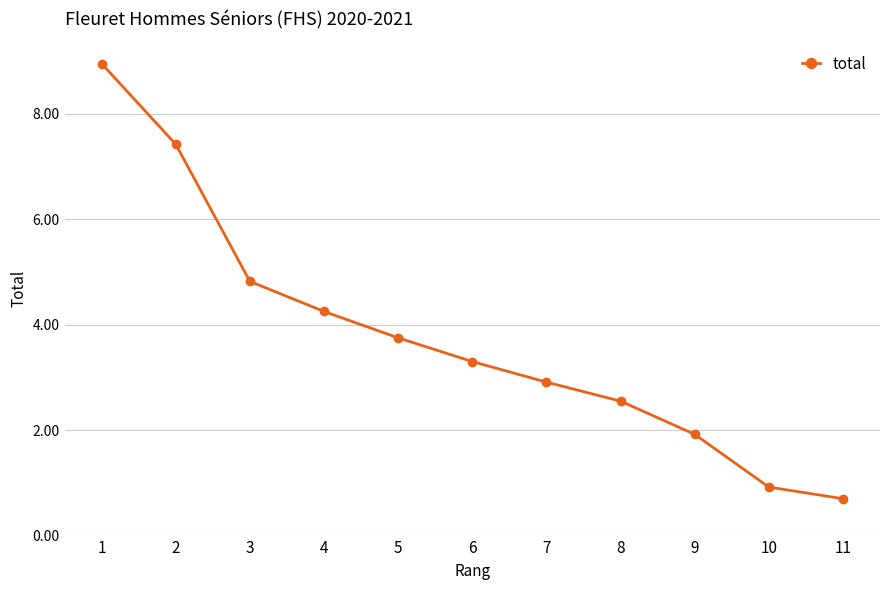

What is the value of the 10th point from the left?

0.9